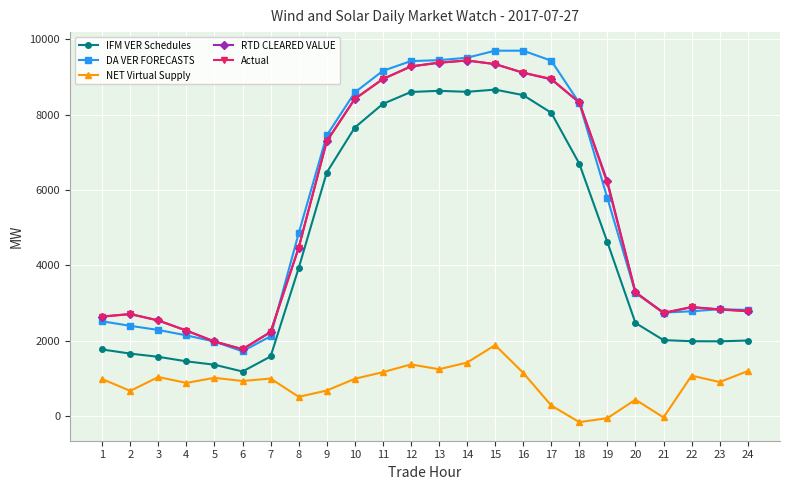

What are all the series names shown in the legend?

IFM VER Schedules, DA VER FORECASTS, NET Virtual Supply, RTD CLEARED VALUE, Actual